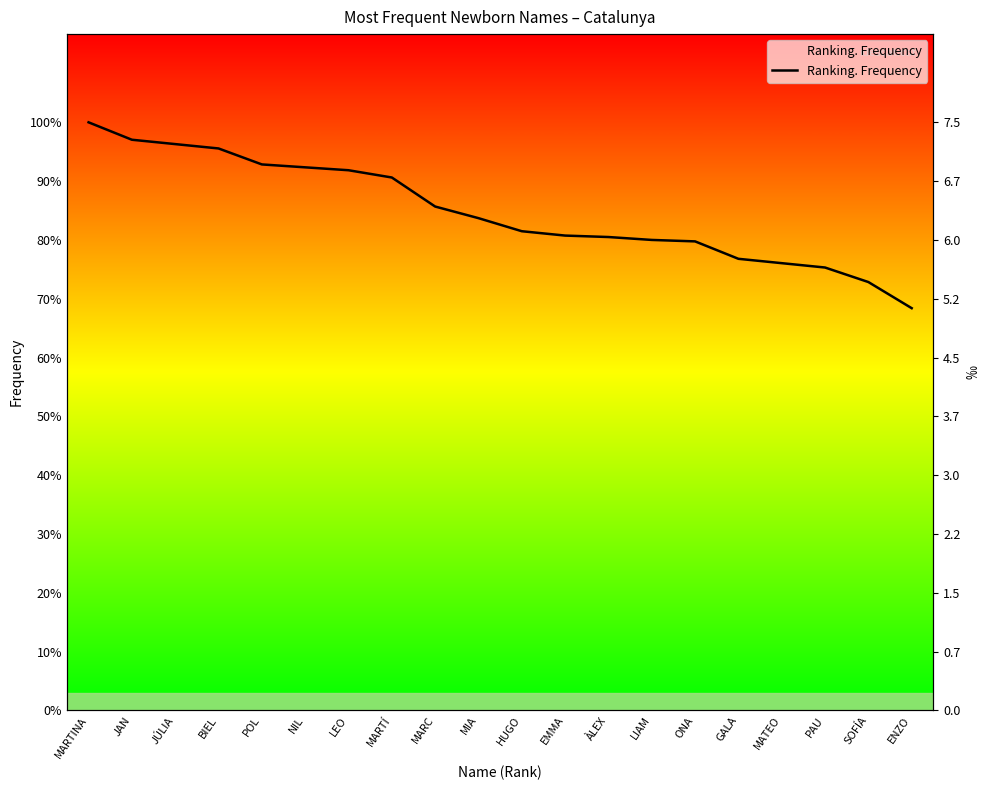

Where is the data nearest to the value 341?

MIA